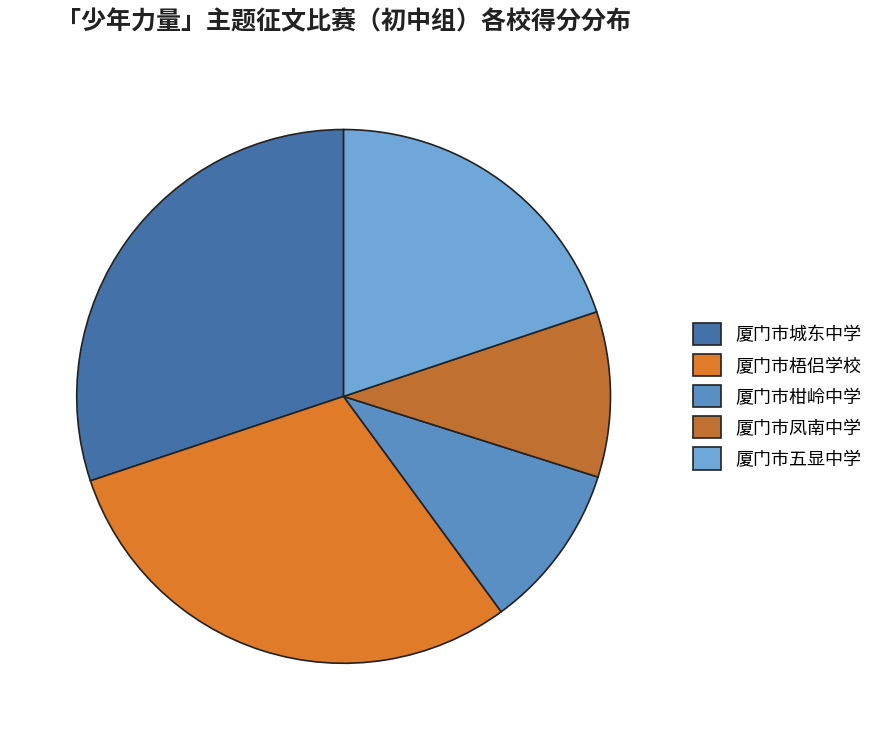

Does 厦门市梧侣学校 account for over 50% of the chart?

No